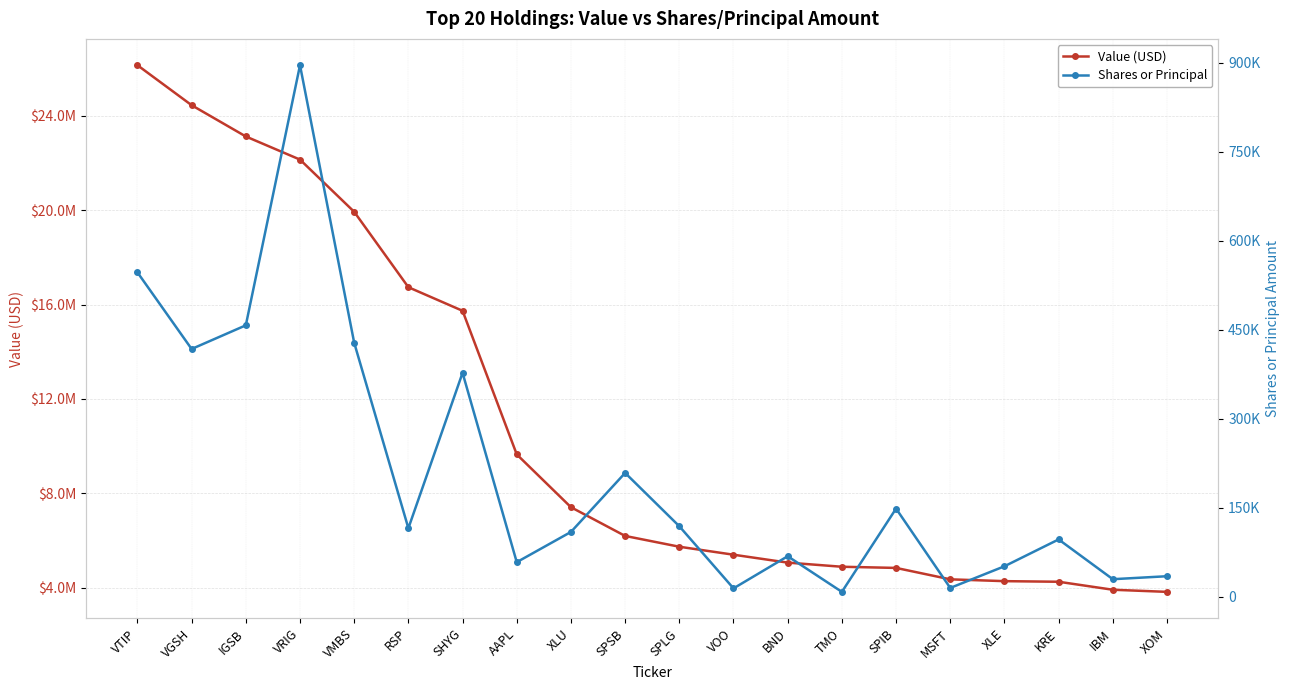

What is the minimum value shown in the chart?

8473